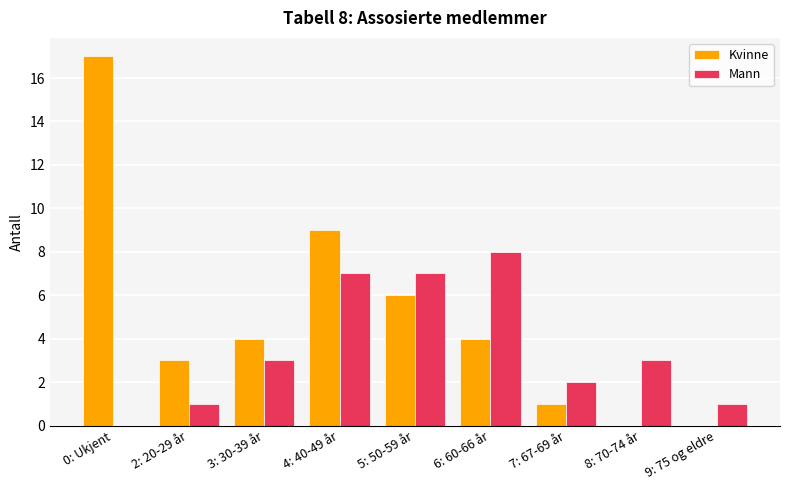

The Mann series shows 7 at 5: 50-59 år. True or false?

True